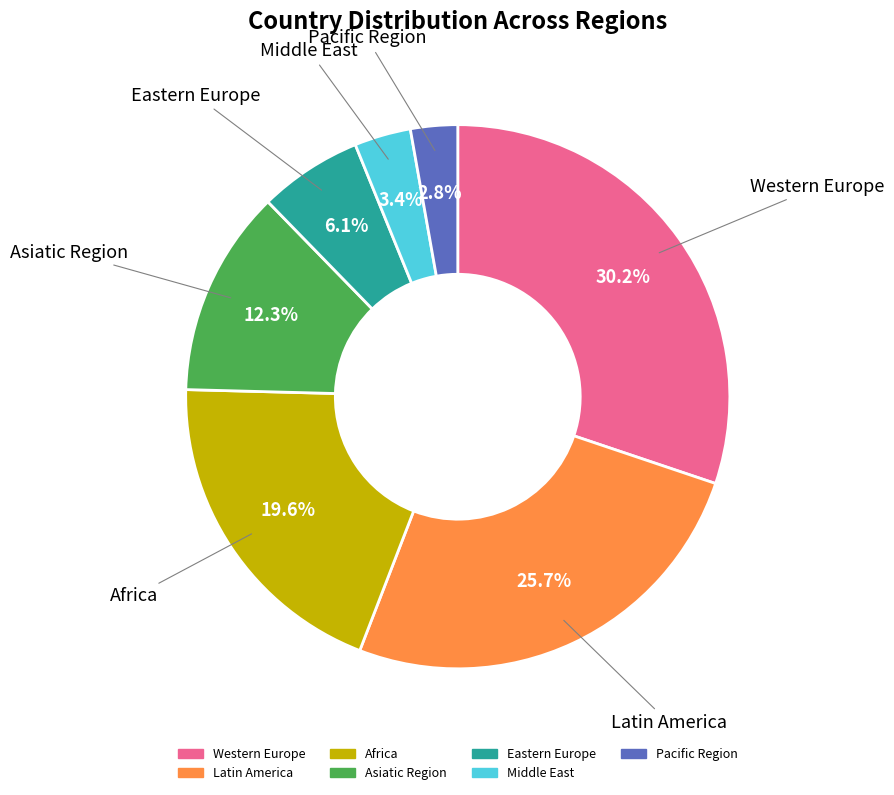

Does Middle East account for over 50% of the chart?

No